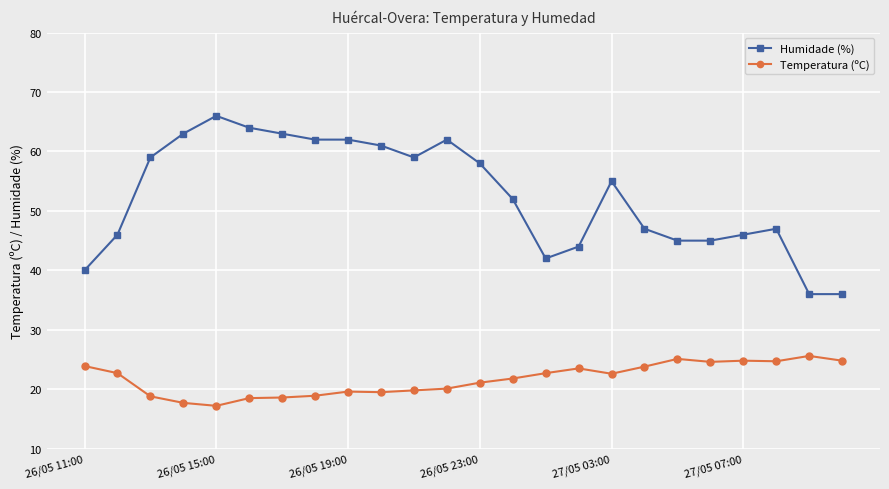

Which series has the largest total across all categories?

Humidade (%)